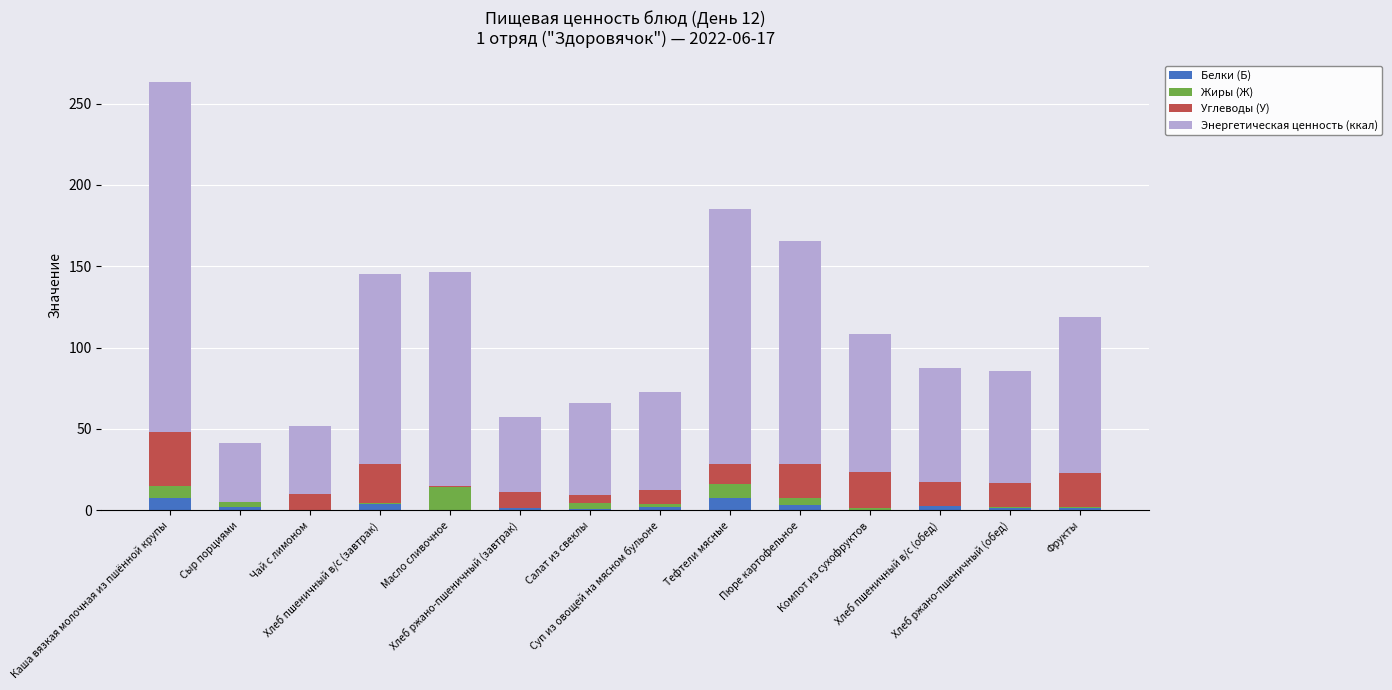

What is the maximum value for Белки (Б)?

7.9